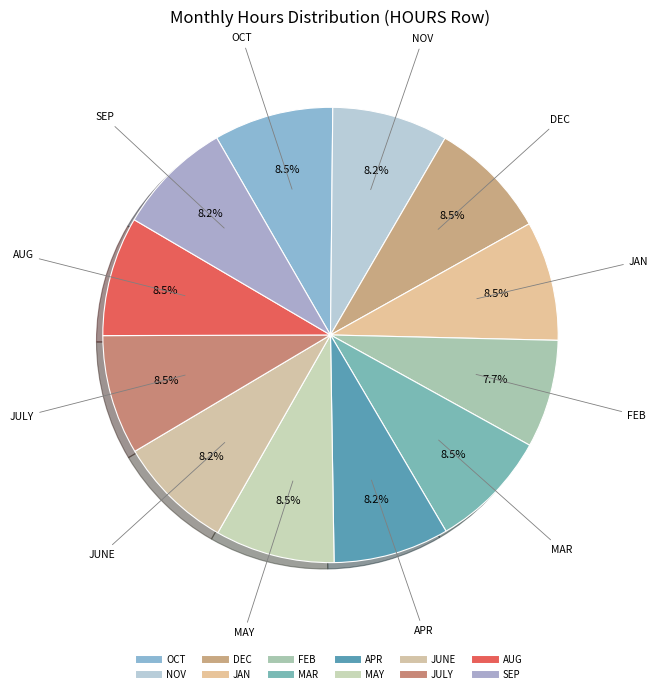

How many slices are in this pie chart?

12